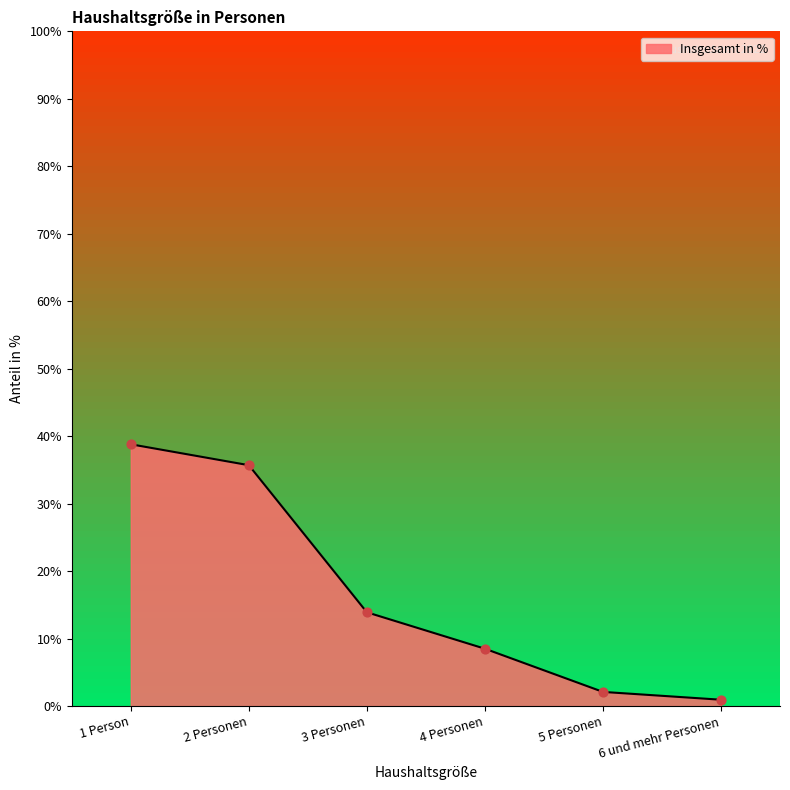

What is the ratio of the value at 5 Personen to the value at 2 Personen?

0.1